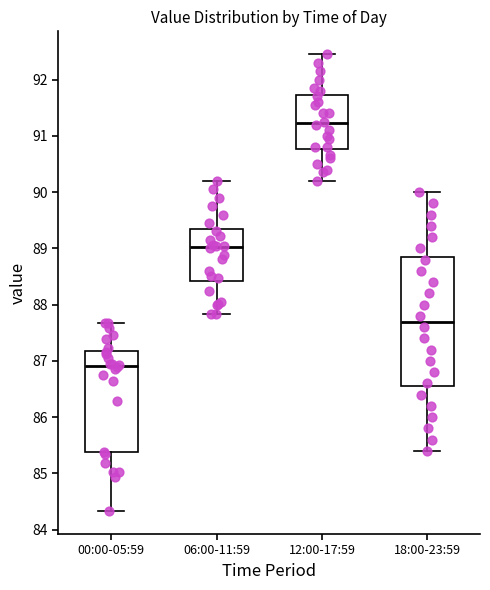

Where is the upper edge of the box for 00:00-05:59 on the y-axis? The values are not printed on the chart, so give them approximately, as read against the axis.

87.2